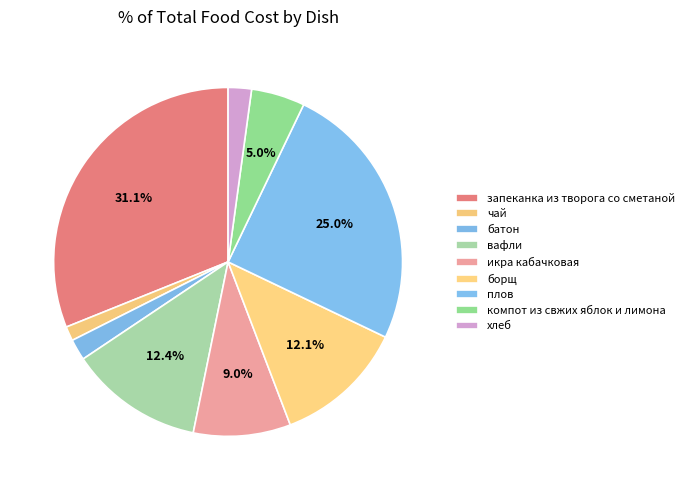

What percentage is the борщ slice, to the nearest percent?

12%